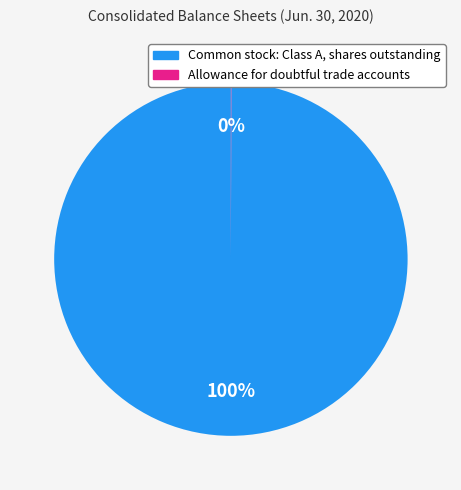

Which slice is the largest?

Common stock: Class A, shares outstanding